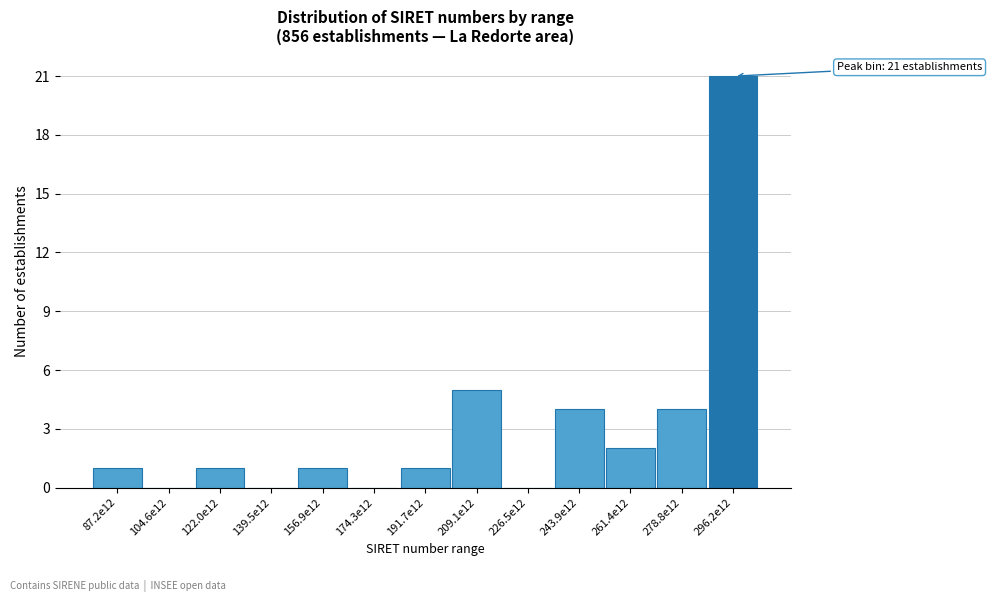

Reading left to right, transcribe all the data shown in this chart.

87.2e12=1	104.6e12=0	122.0e12=1	139.5e12=0	156.9e12=1	174.3e12=0	191.7e12=1	209.1e12=5	226.5e12=0	243.9e12=4	261.4e12=2	278.8e12=4	296.2e12=21